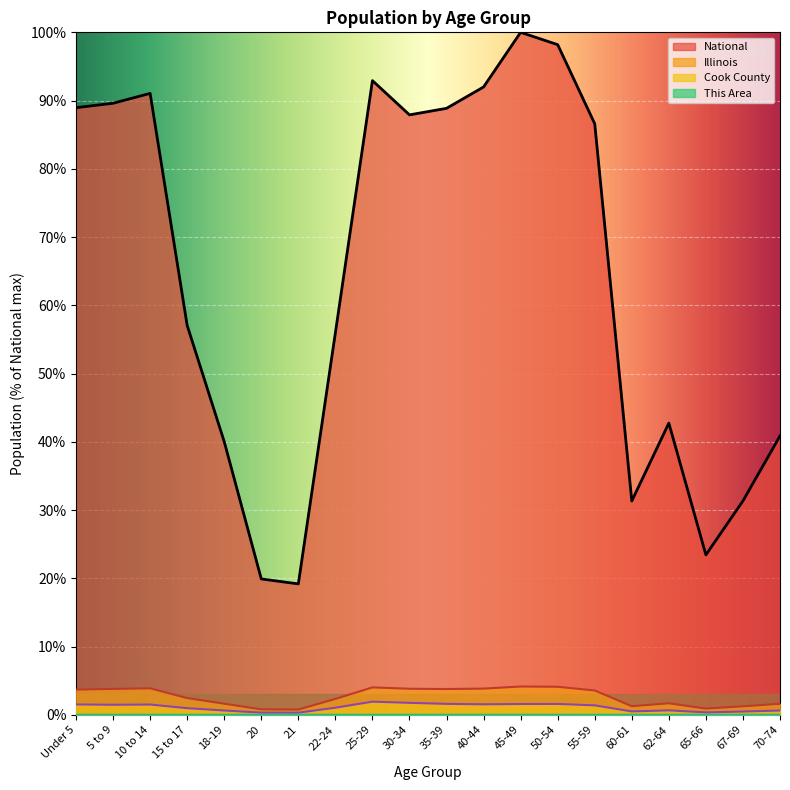

How many lines are shown in the chart?

4